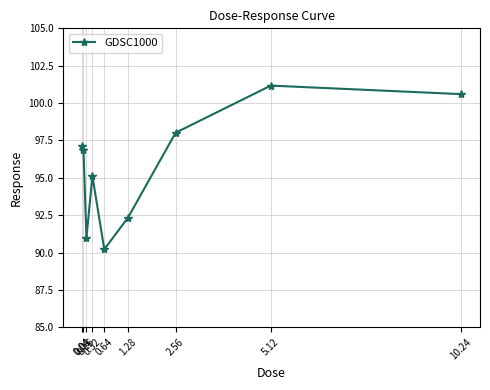

What is the label of the 6th point from the right?

0.32